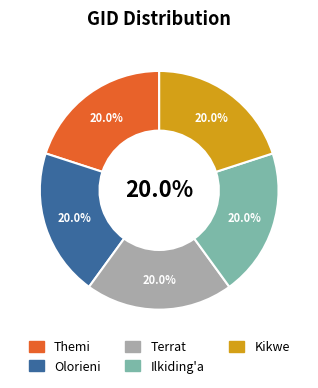

What is the smallest slice in the pie chart?

Kikwe